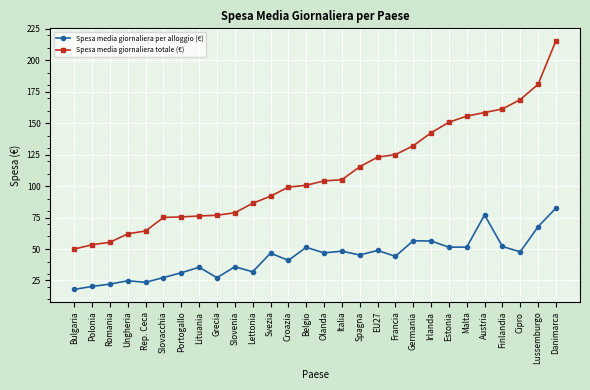

What is the difference between the maximum and minimum values in the Spesa media giornaliera per alloggio (€) series?

64.6